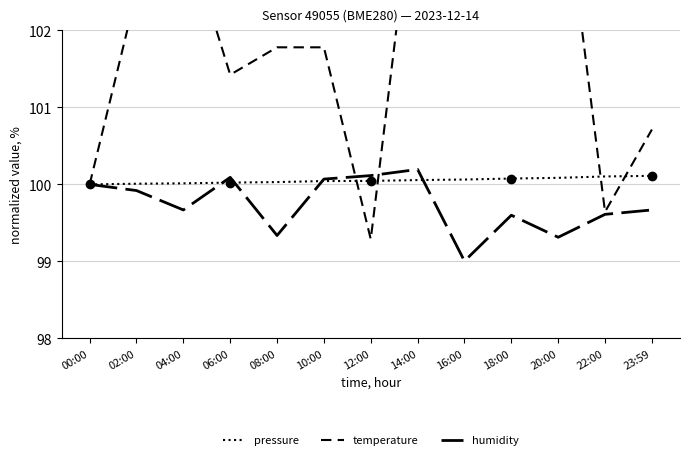

After their last crossing, which series has the higher values: pressure or temperature?

temperature